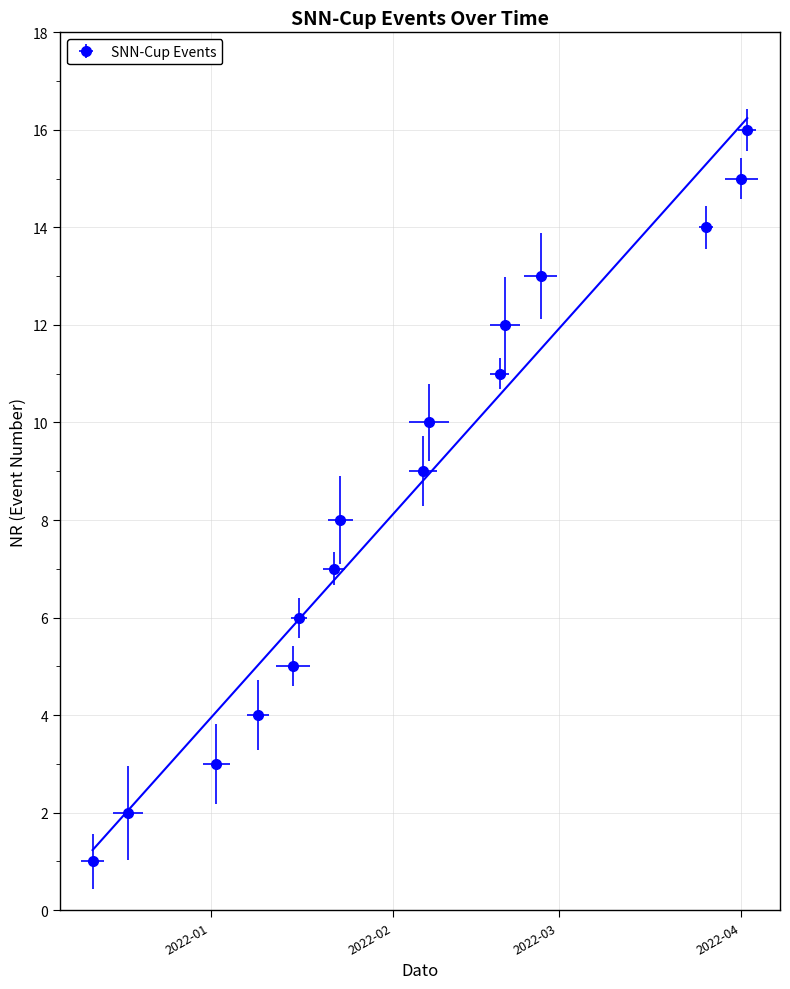

Reading left to right, transcribe all the data shown in this chart.

1	2	3	4	5	6	7	8	9	10	11	12	13	14	15	16